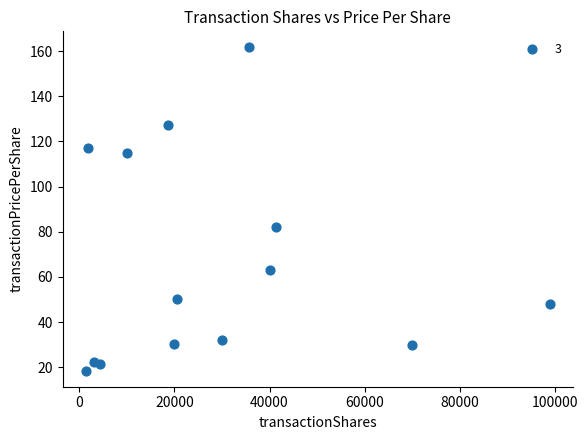

What is the range of X values (max minus min)?

97430.0